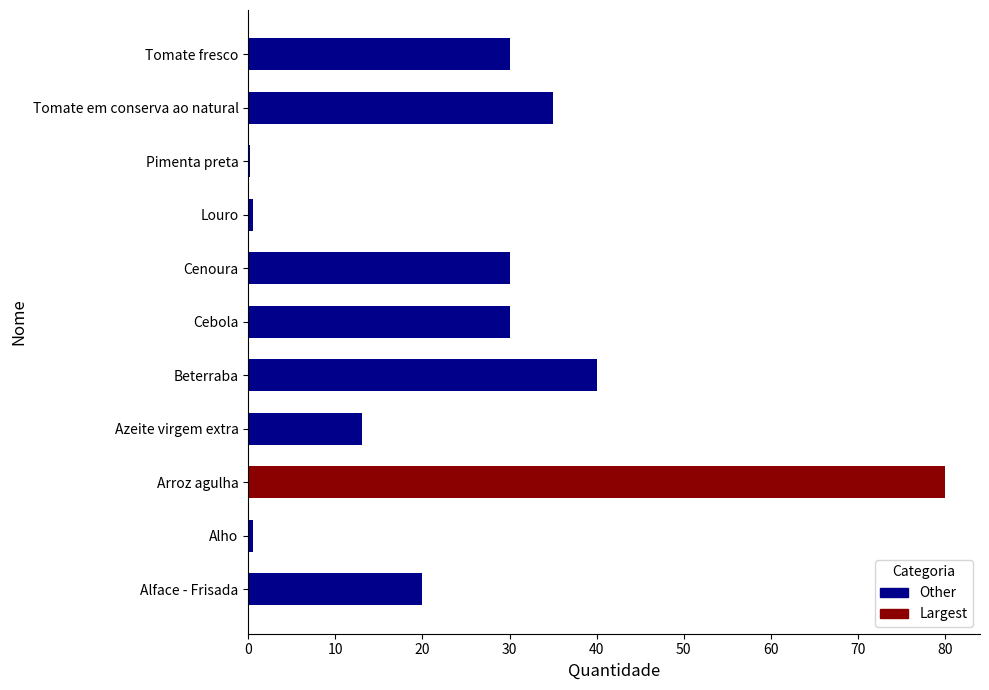

Are the bars grouped side by side (vs. stacked)?

No